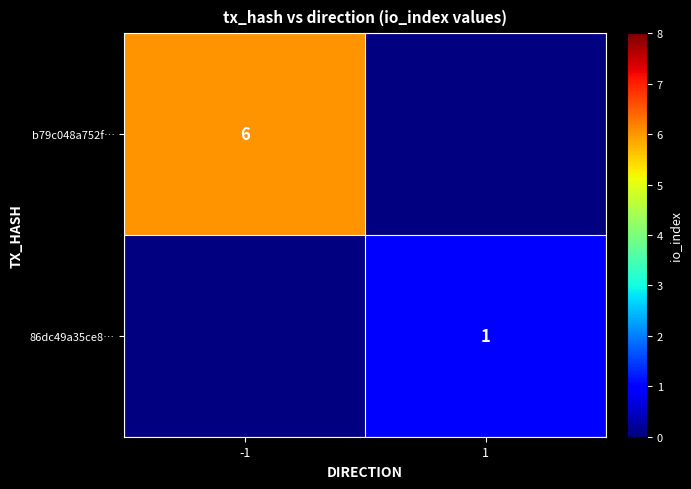

At which category does the chart reach its peak across all series?

-1